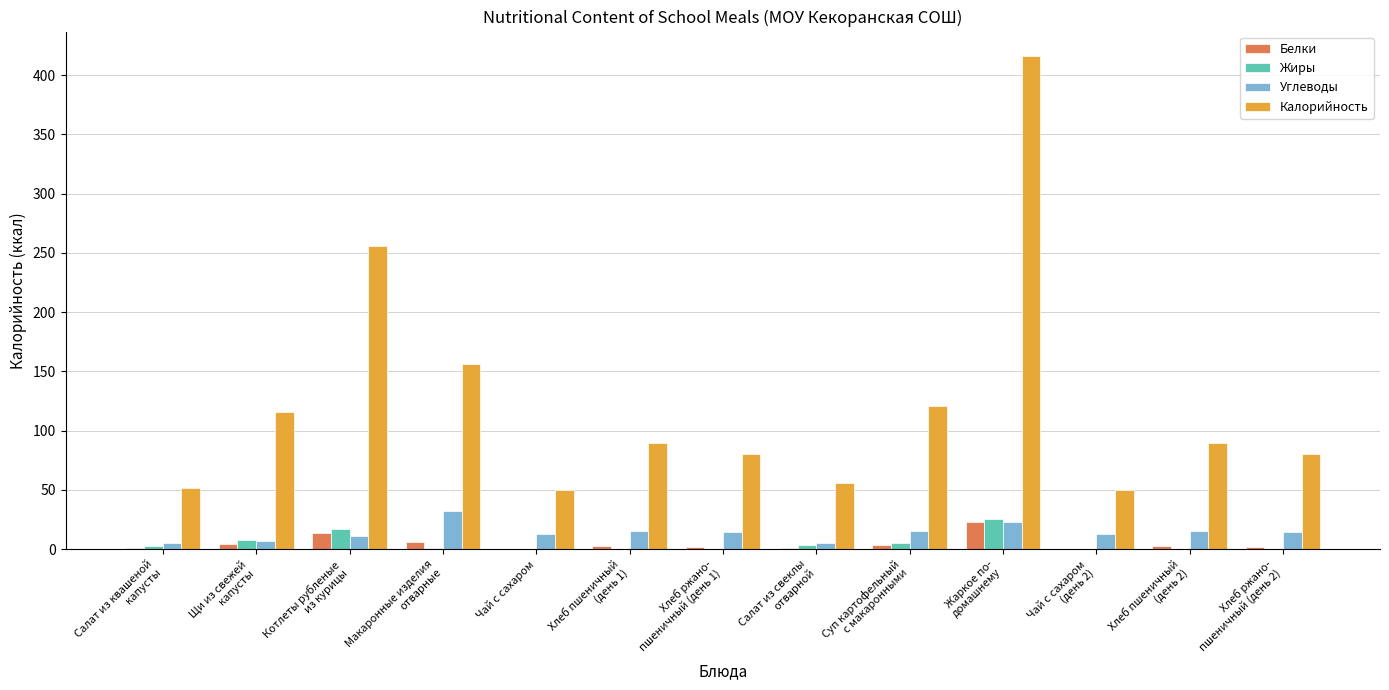

What are all the series names shown in the legend?

Белки, Жиры, Углеводы, Калорийность